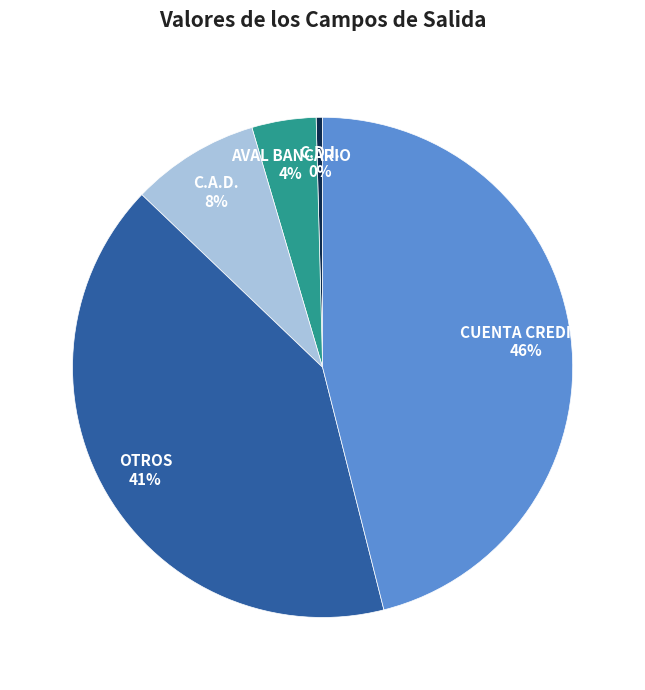

True or false: C.A.D. accounts for 8% of the total.

True